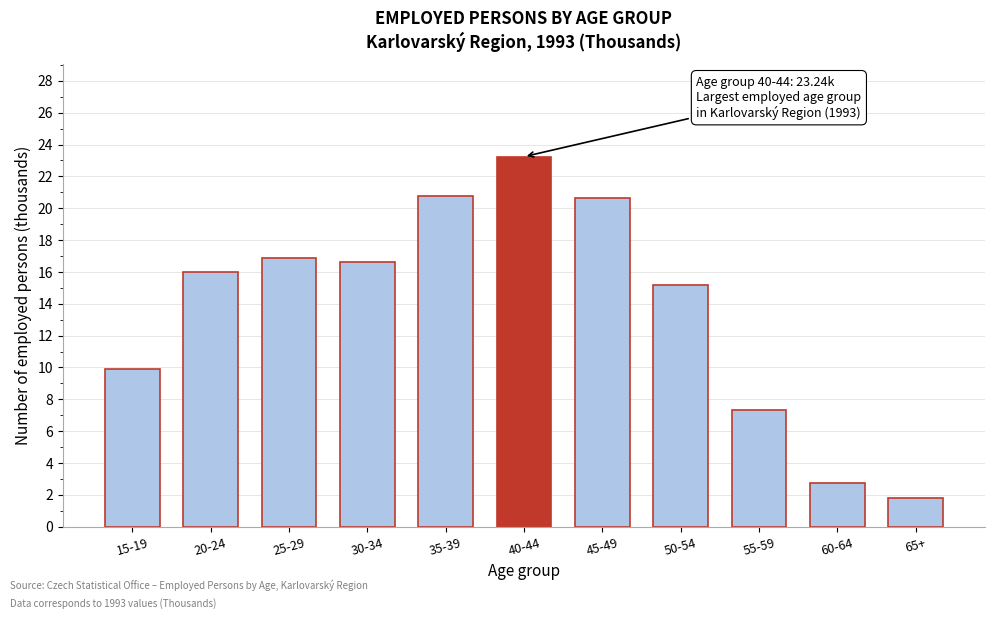

Reading left to right, list all the values displayed in this chart.

15-19=9.9	20-24=16.0	25-29=16.9	30-34=16.6	35-39=20.8	40-44=23.2	45-49=20.6	50-54=15.2	55-59=7.3	60-64=2.7	65+=1.8